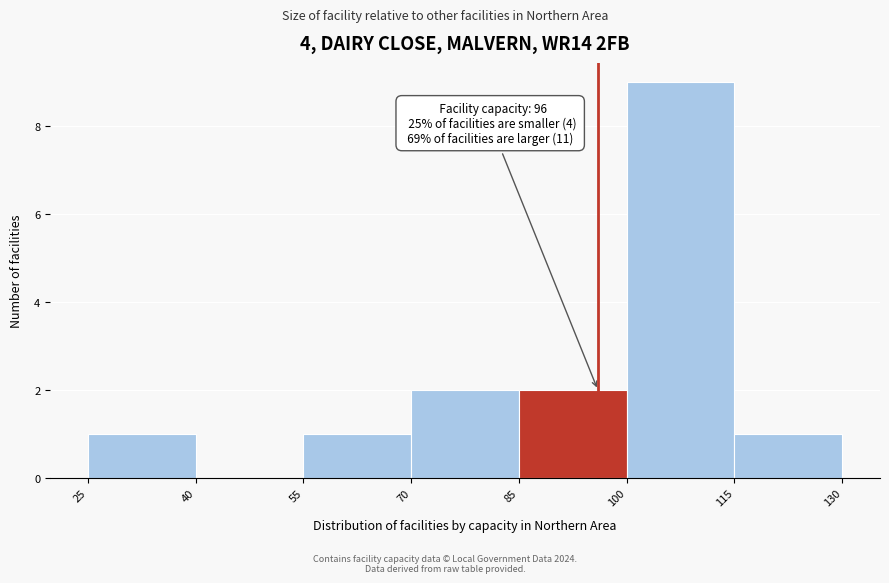

Which range on the x-axis has the tallest bar?

100 to 115